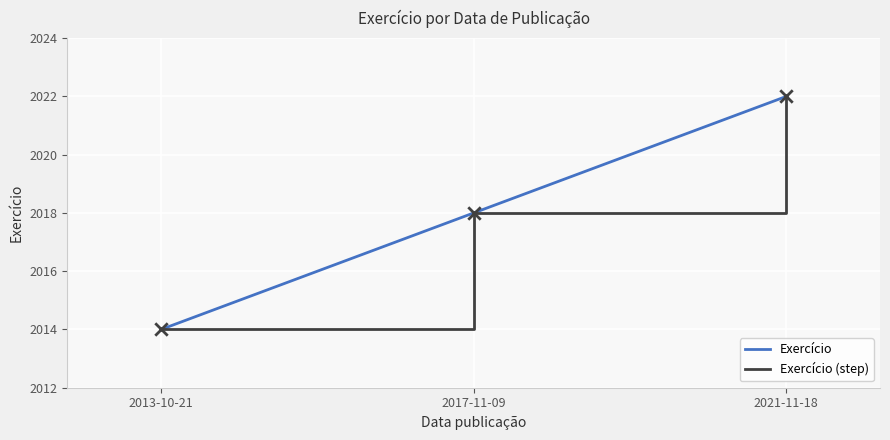

What is the total value across all series at 2013-10-21?

4028